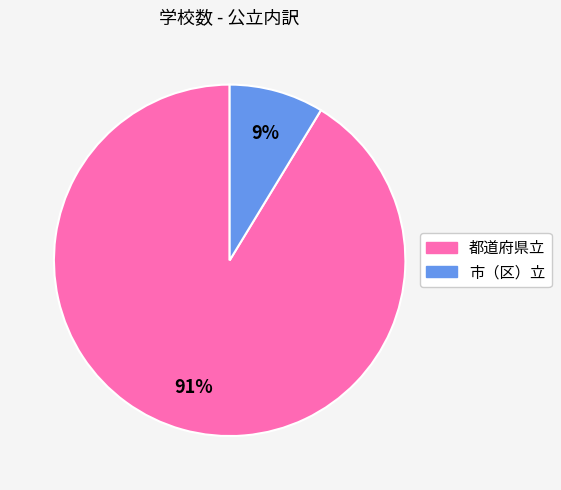

Approximately how many times larger is the value at 市（区）立 compared to 都道府県立?

0.1